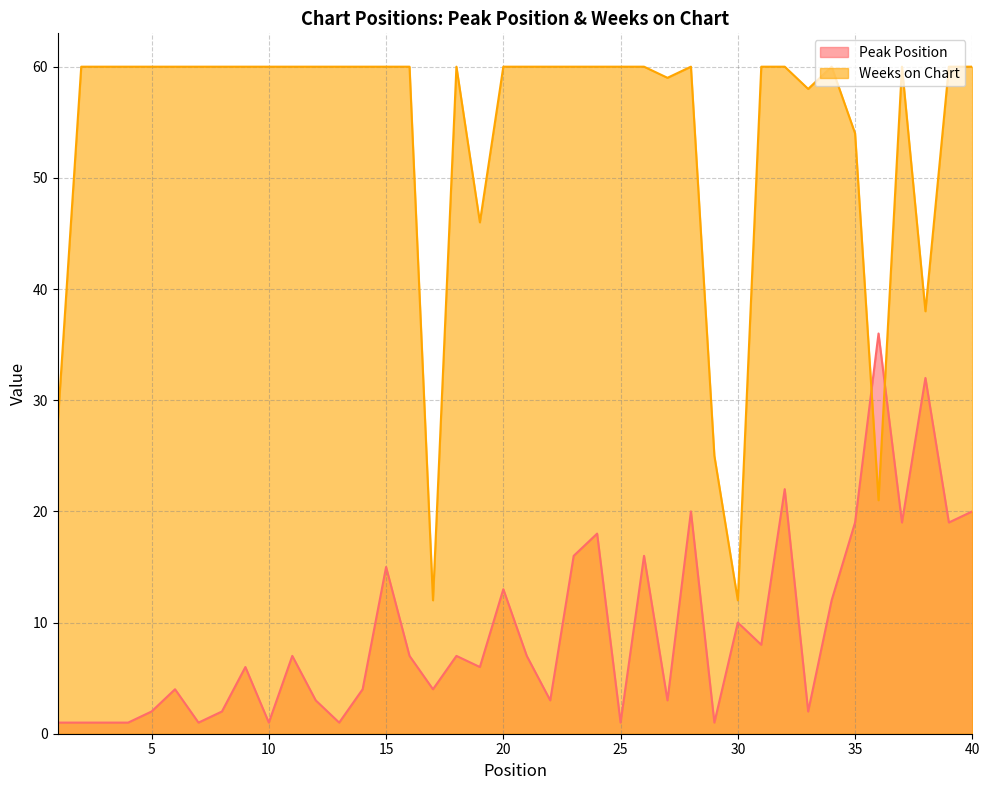

Reading right to left, what are all the values shown in this chart?

Peak Position: 40=20	39=19	38=32	37=19	36=36	35=19	34=12	33=2	32=22	31=8	30=10	29=1	28=20	27=3	26=16	25=1	24=18	23=16	22=3	21=7	20=13	19=6	18=7	17=4	16=7	15=15	14=4	13=1	12=3	11=7	10=1	9=6	8=2	7=1	6=4	5=2	4=1	3=1	2=1	1=1
Weeks on Chart: 40=60	39=60	38=38	37=60	36=21	35=54	34=60	33=58	32=60	31=60	30=12	29=25	28=60	27=59	26=60	25=60	24=60	23=60	22=60	21=60	20=60	19=46	18=60	17=12	16=60	15=60	14=60	13=60	12=60	11=60	10=60	9=60	8=60	7=60	6=60	5=60	4=60	3=60	2=60	1=28